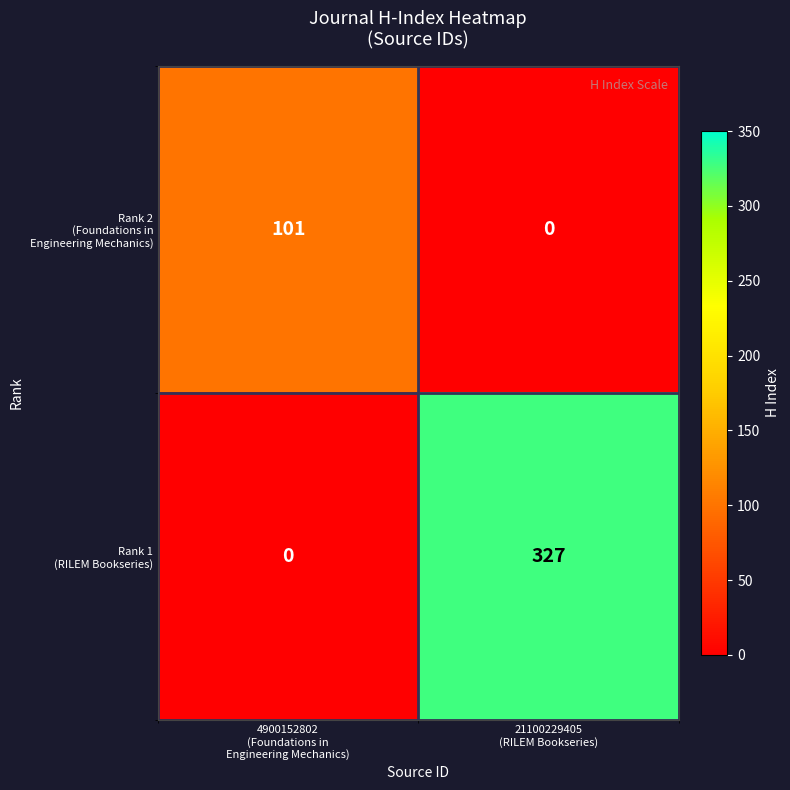

At how many categories does at least one series exceed 296?

1